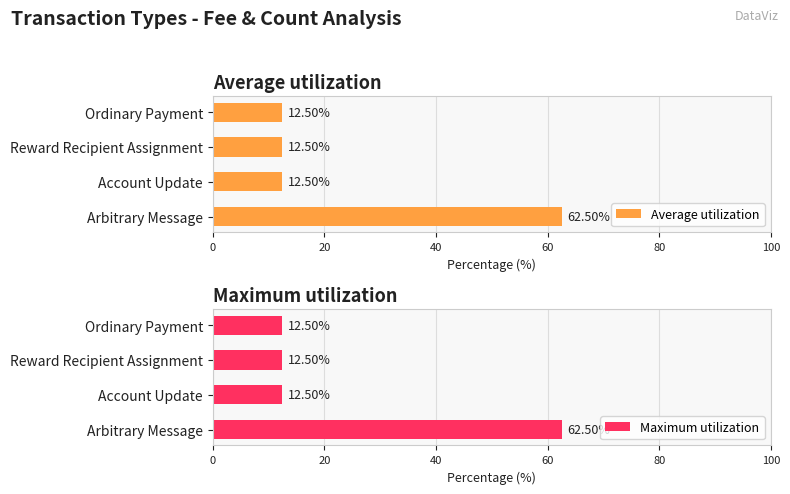

Read the Maximum utilization value at Account Update.

12.5